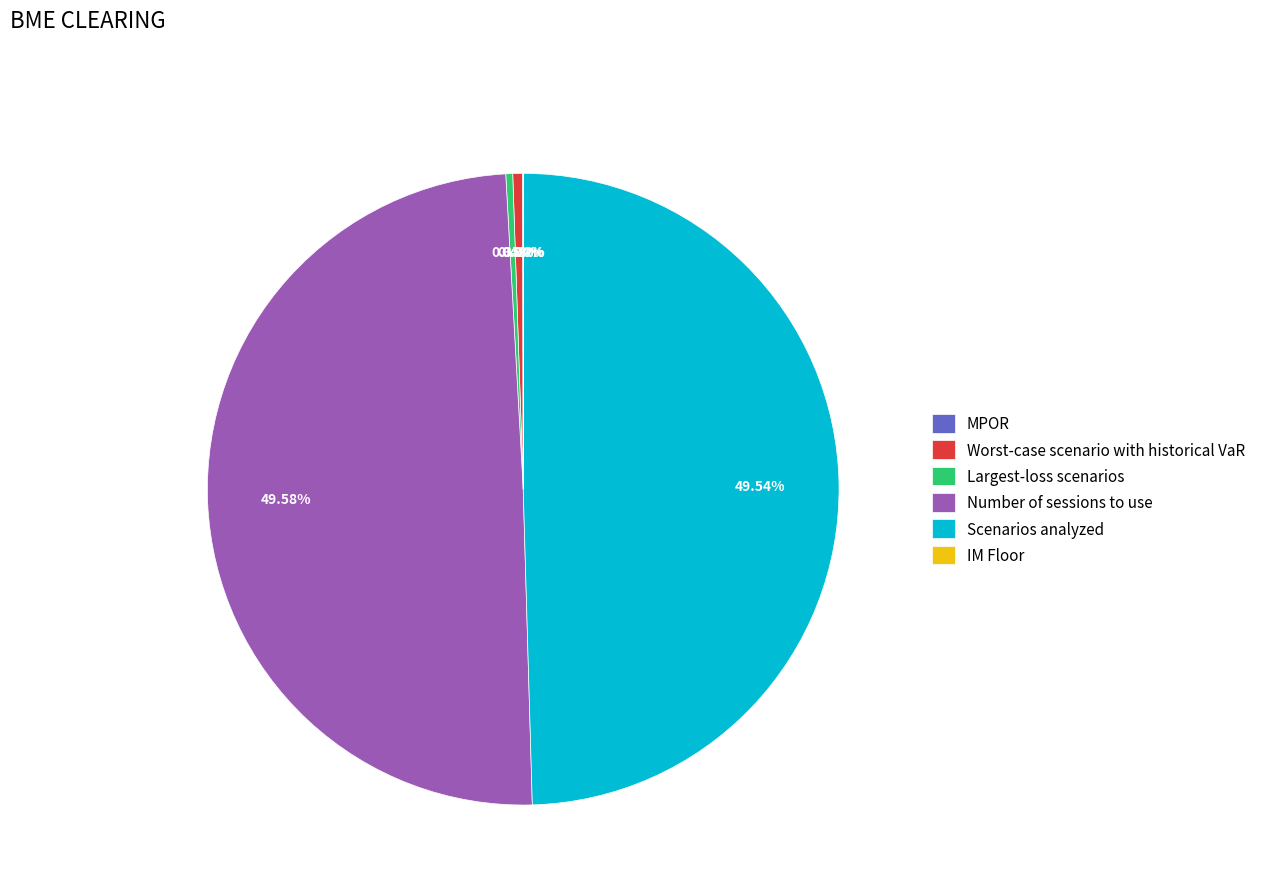

What is the total percentage of Largest-loss scenarios and Scenarios analyzed?

49.9%